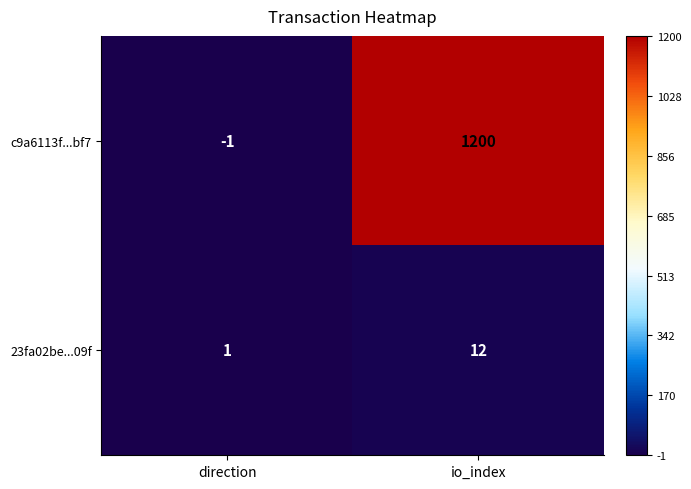

Which category has the lowest value across all series?

direction